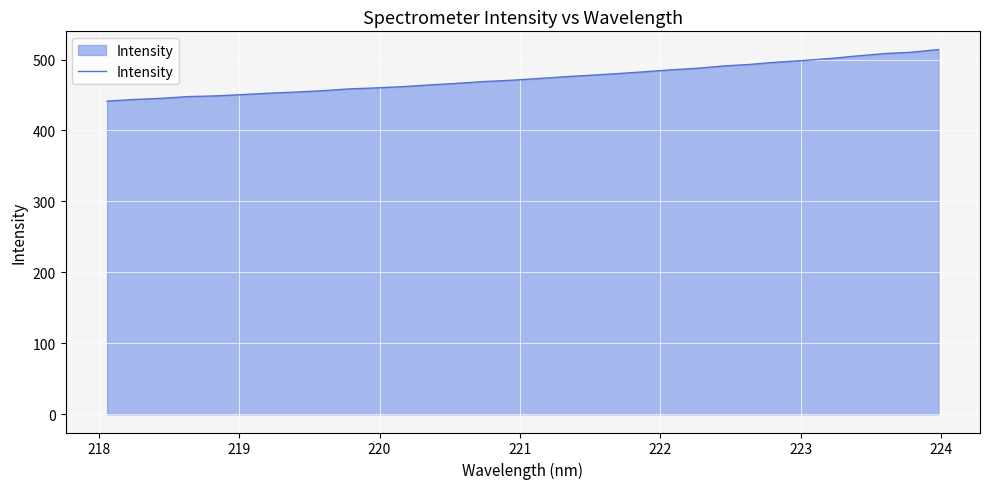

What is the minimum value shown in the chart?

441.4